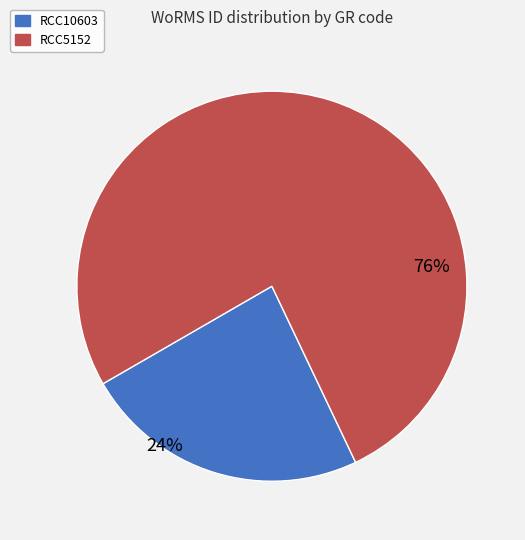

The RCC5152 slice represents 76% of the pie. True or false?

True